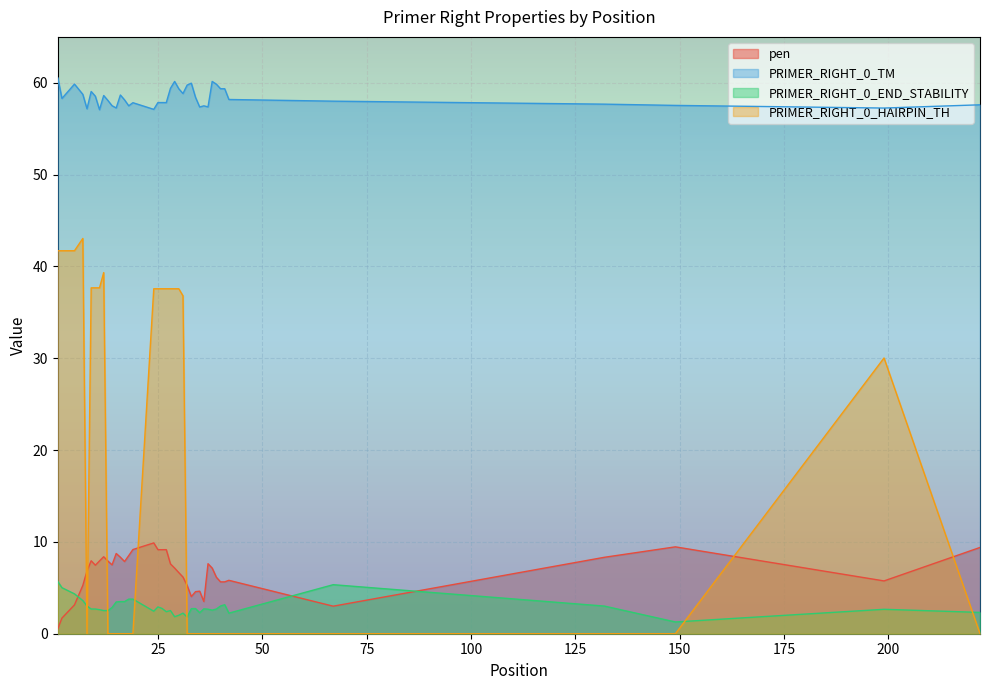

True or false: pen has a value of 3.6 at 42.

False